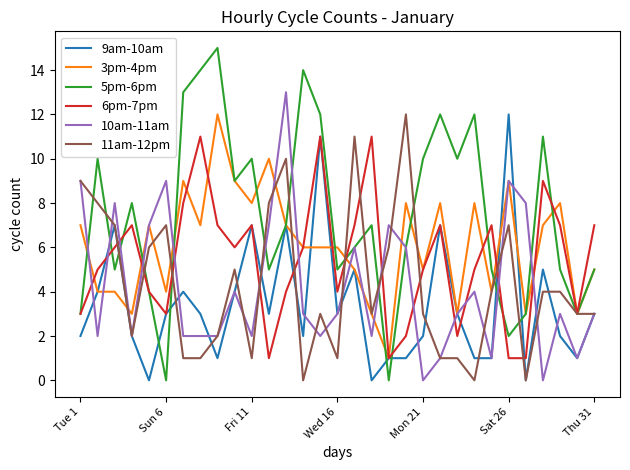

What is the greatest value displayed?

15